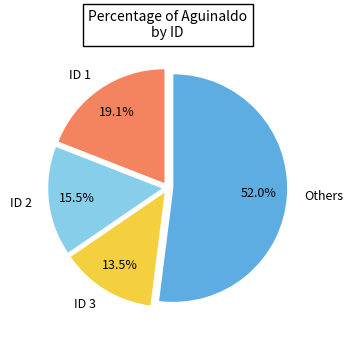

Approximately how many times larger is the value at ID 2 compared to ID 3?

1.1